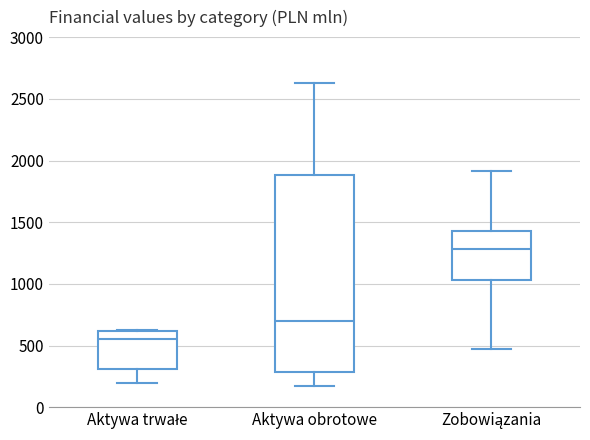

Which box is the tallest, from its lower edge to its upper edge?

Aktywa obrotowe